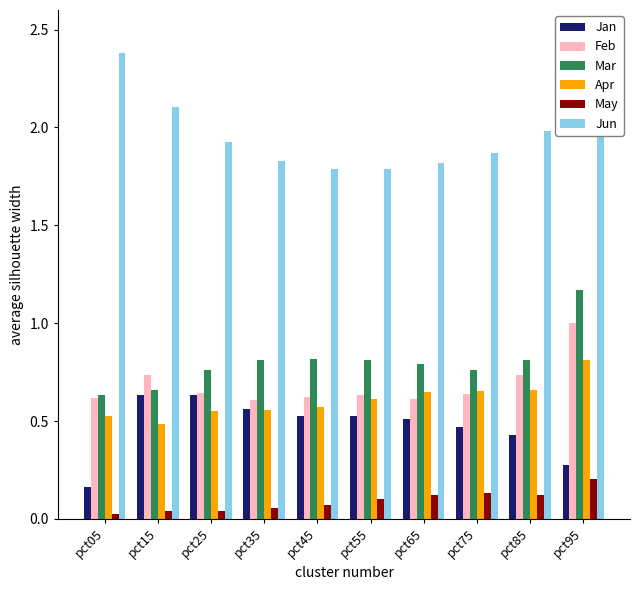

True or false: Feb has a value of 1.5 at pct95.

False